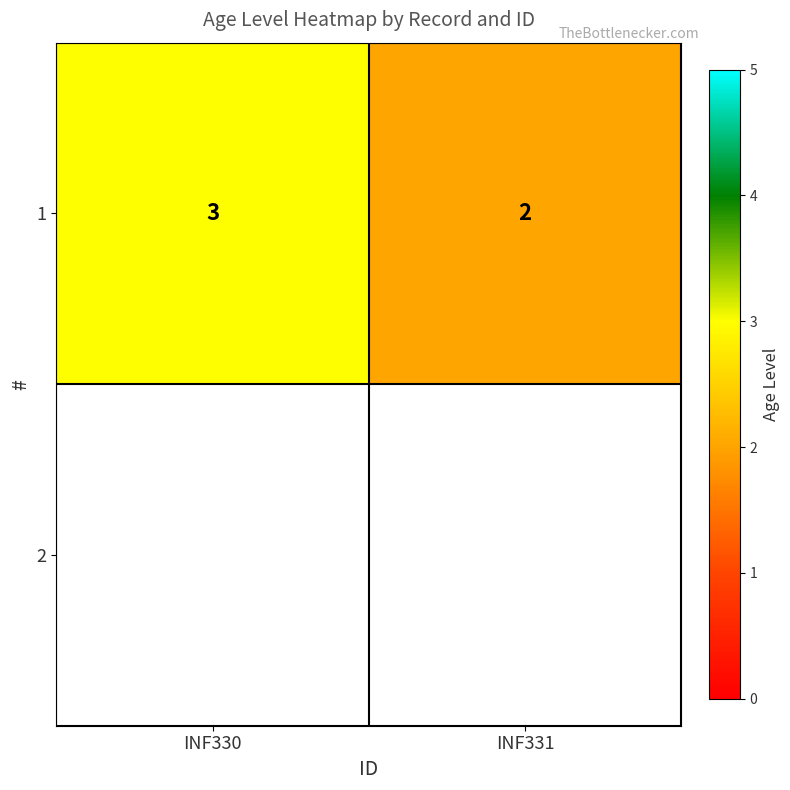

List the labels in order of value, largest first.

INF330, INF331